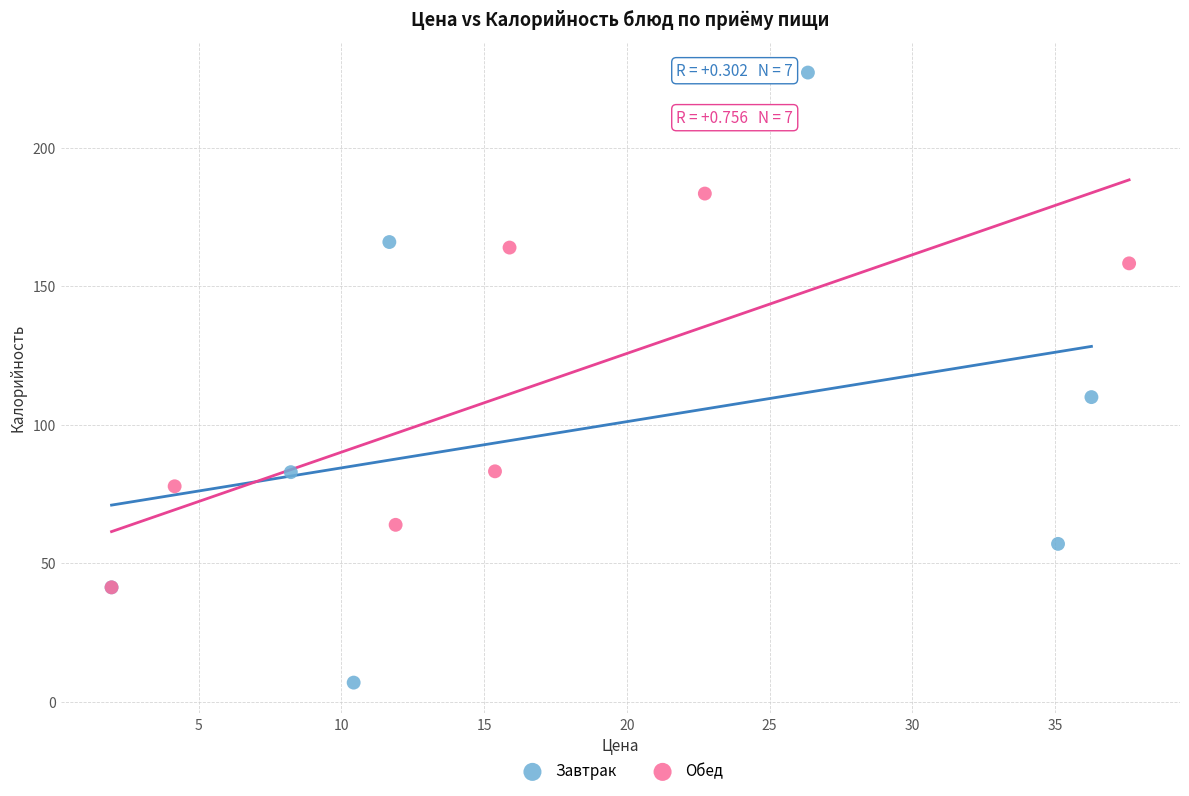

What are all the series names shown in the legend?

Завтрак, Обед